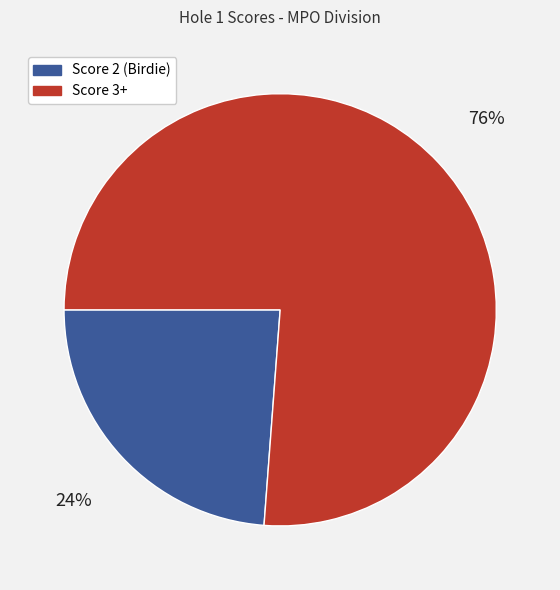

Does any single category account for the majority?

Yes